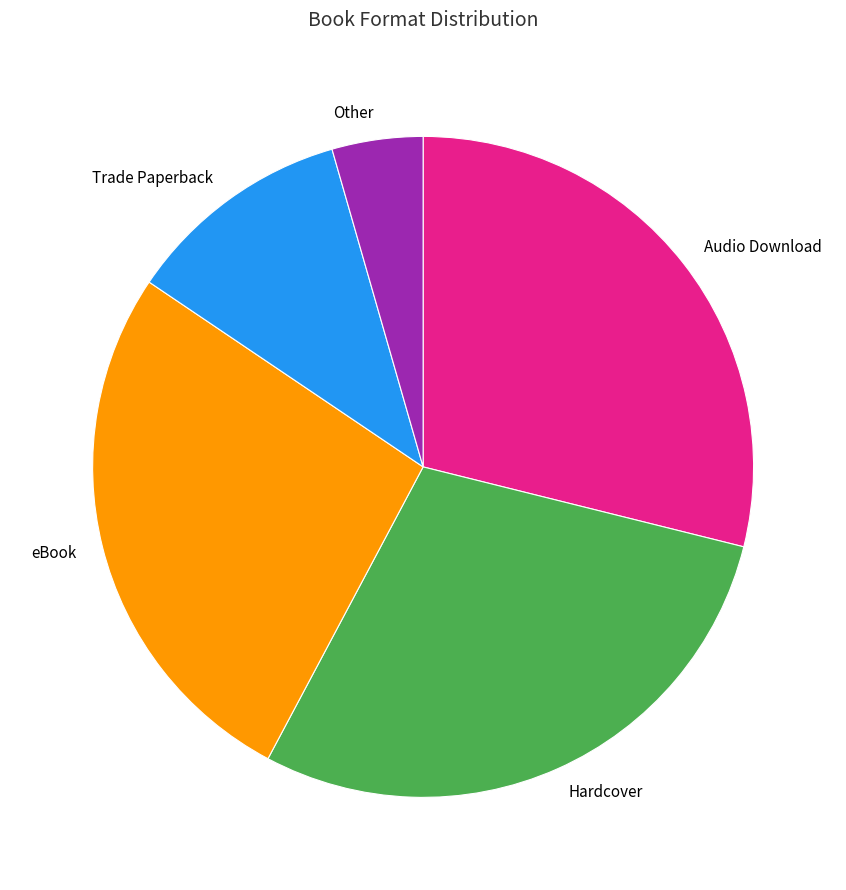

Which slice is the smallest?

Other